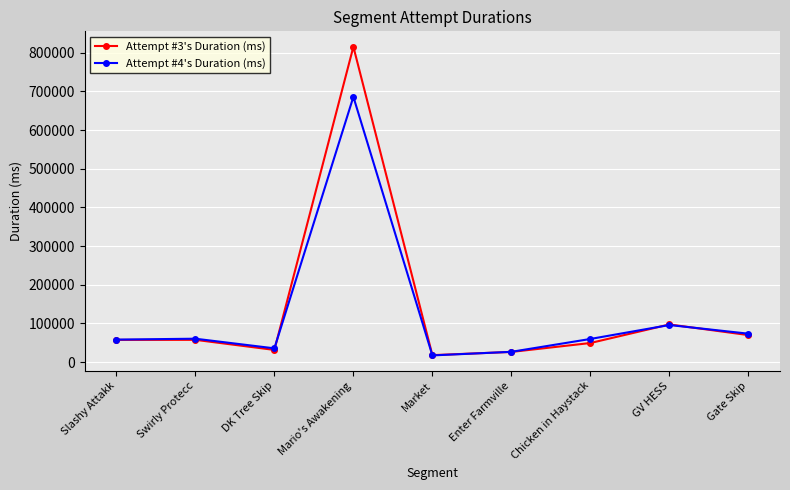

At which category is the sum across all series the highest?

Mario's Awakening